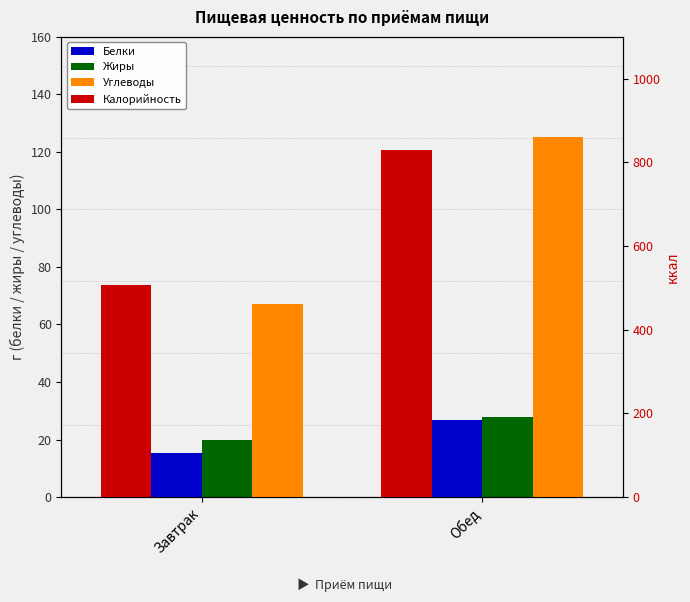

How many bars are there in total?

8